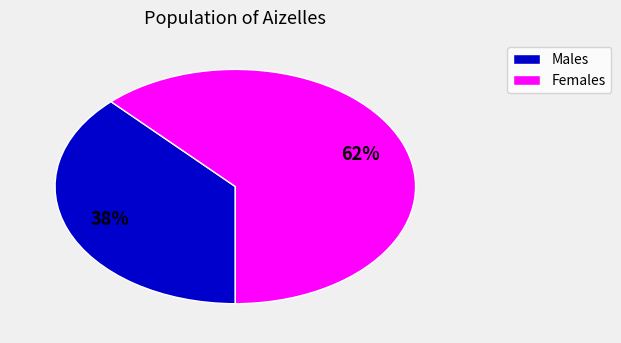

Is there a majority slice in this chart?

Yes